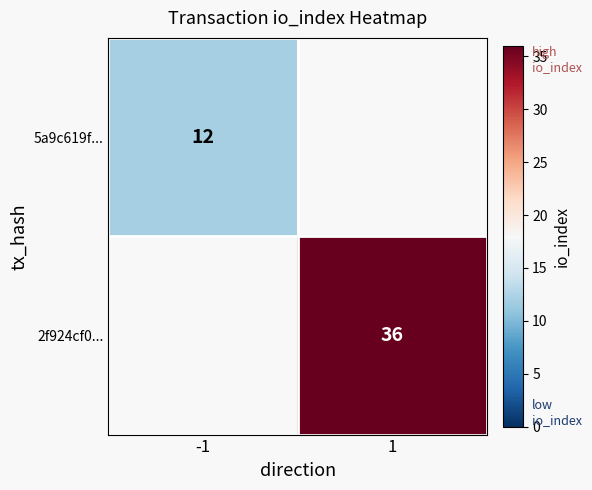

Between -1 and 1, which is larger?

1